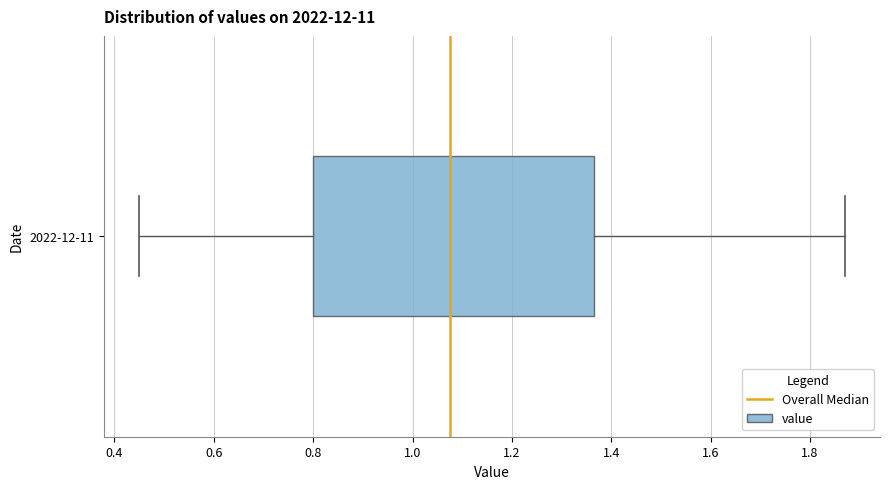

Where is the right edge of the box for 2022-12-11 on the x-axis? The values are not printed on the chart, so give them approximately, as read against the axis.

1.36